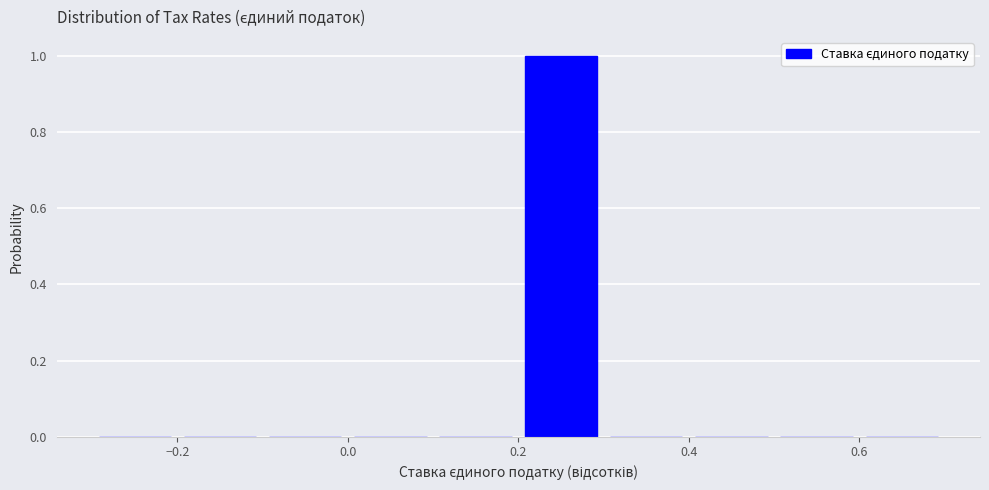

How tall is the bar that spans 0.2 to 0.3 on the x-axis? The values are not printed on the chart, so give them approximately, as read against the axis.

1